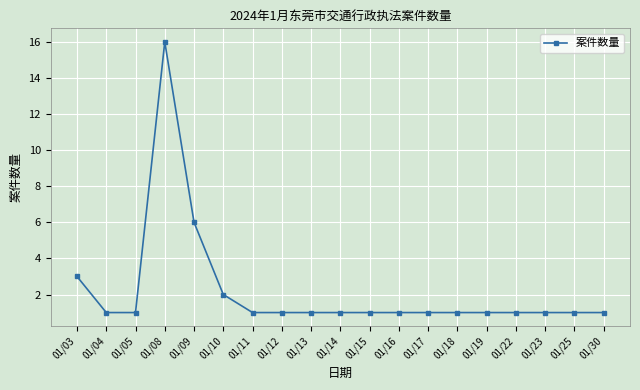

How many series are shown in this chart?

1